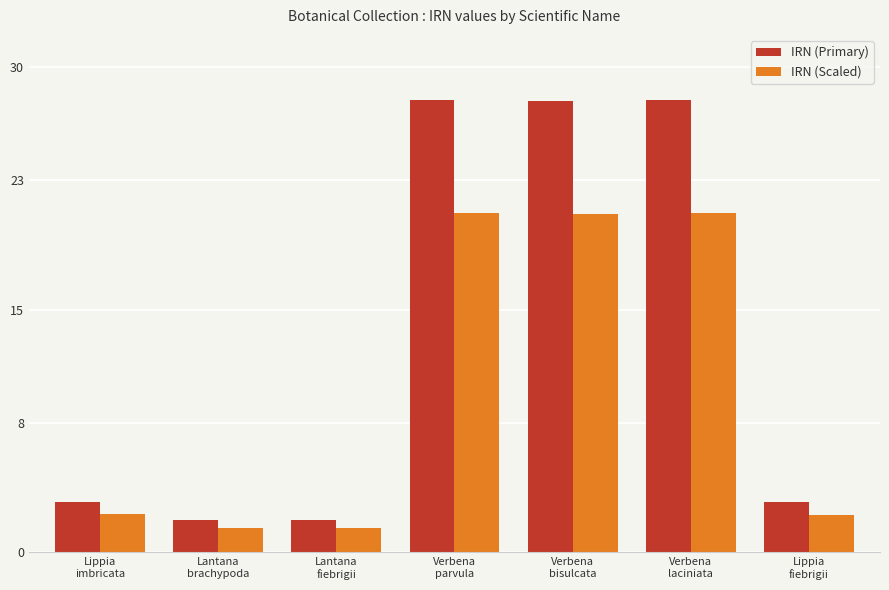

What is the highest value of the IRN (Primary) series?

28.0